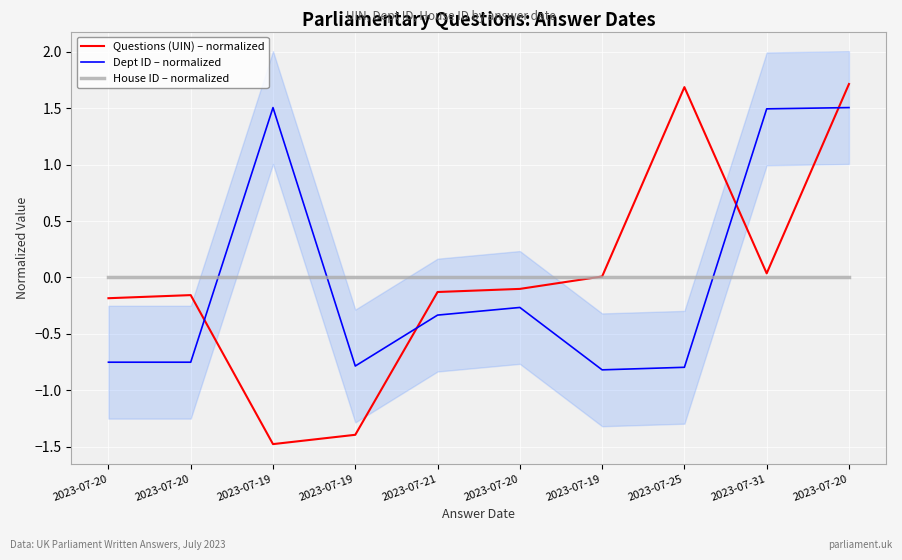

At which category is the sum across all series the highest?

2023-07-20